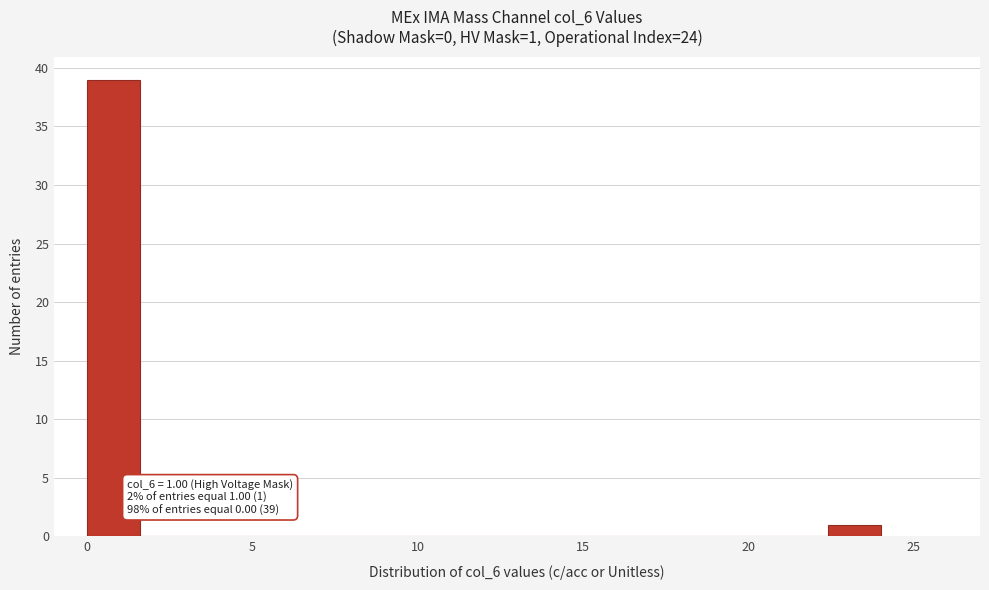

Read against the x-axis, roughly where is the centre of the tallest bar?

1.0